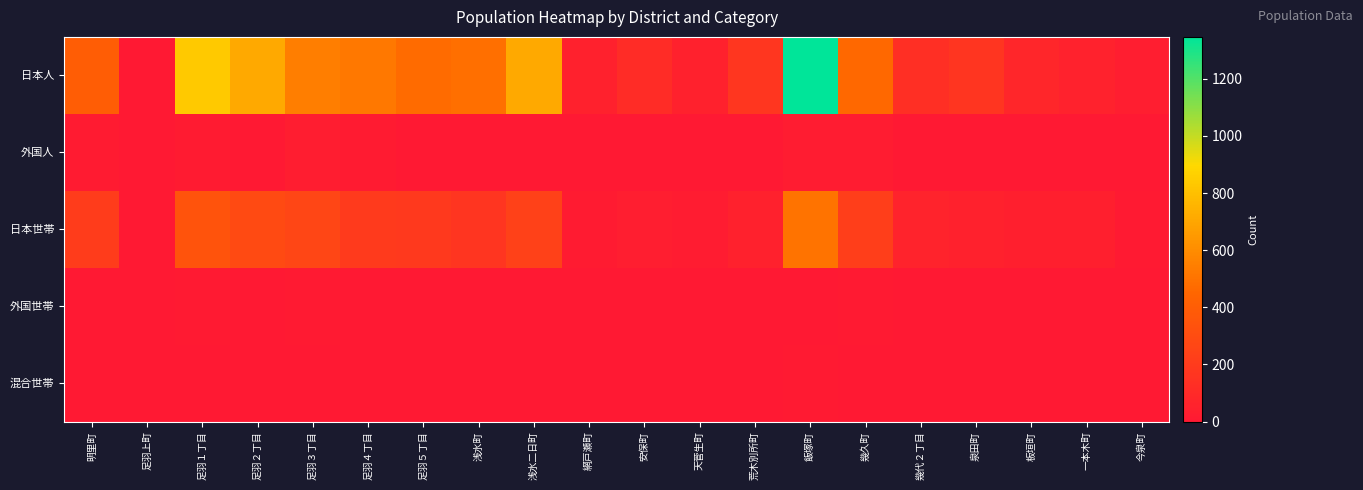

Between 足羽１丁目 and 板垣町, which is larger?

足羽１丁目